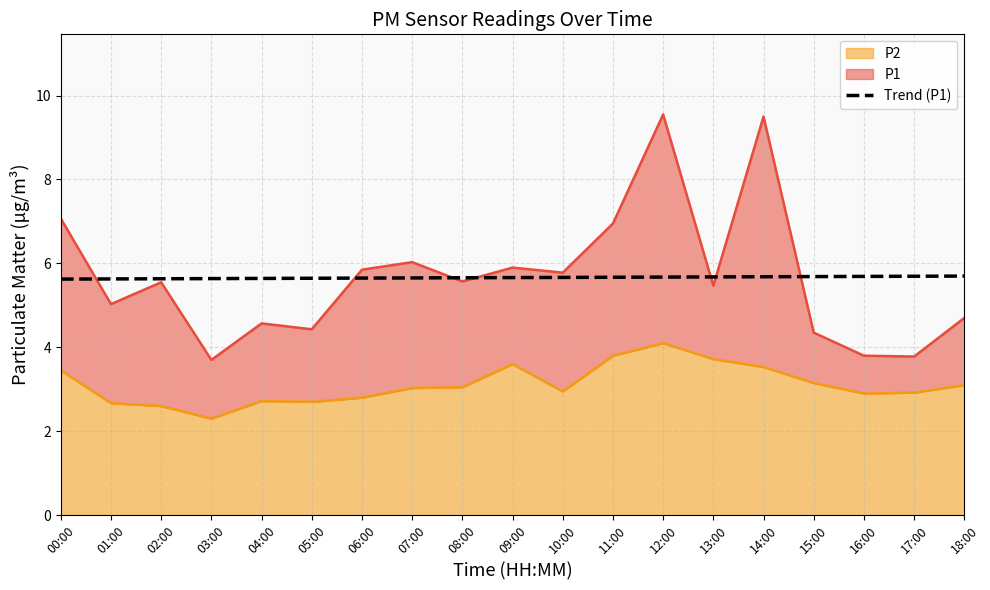

At which label is the value closest to 5?

00:00